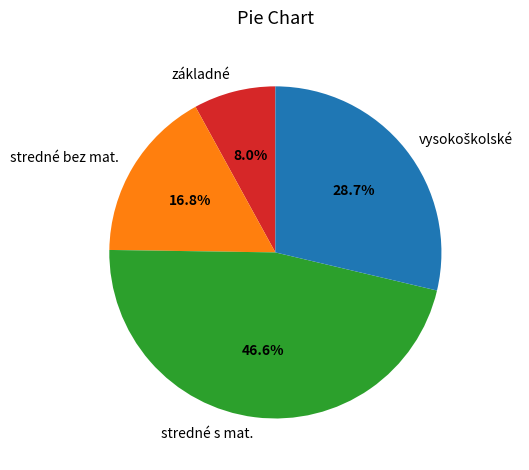

How many segments does this pie chart have?

4